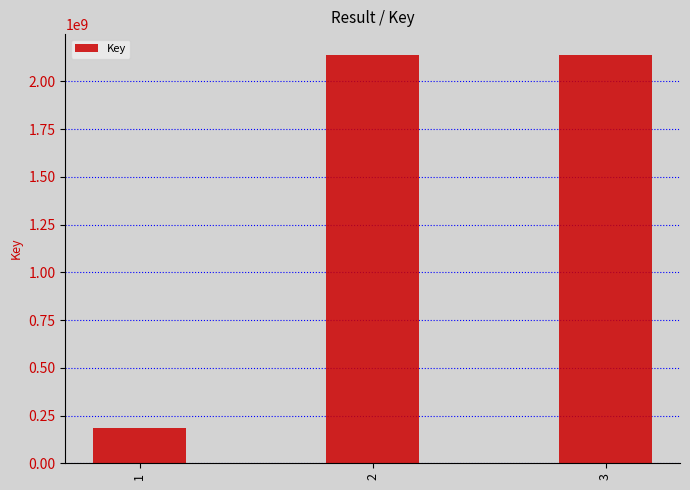

What is the change in value from 1 to 2?

+1954345741